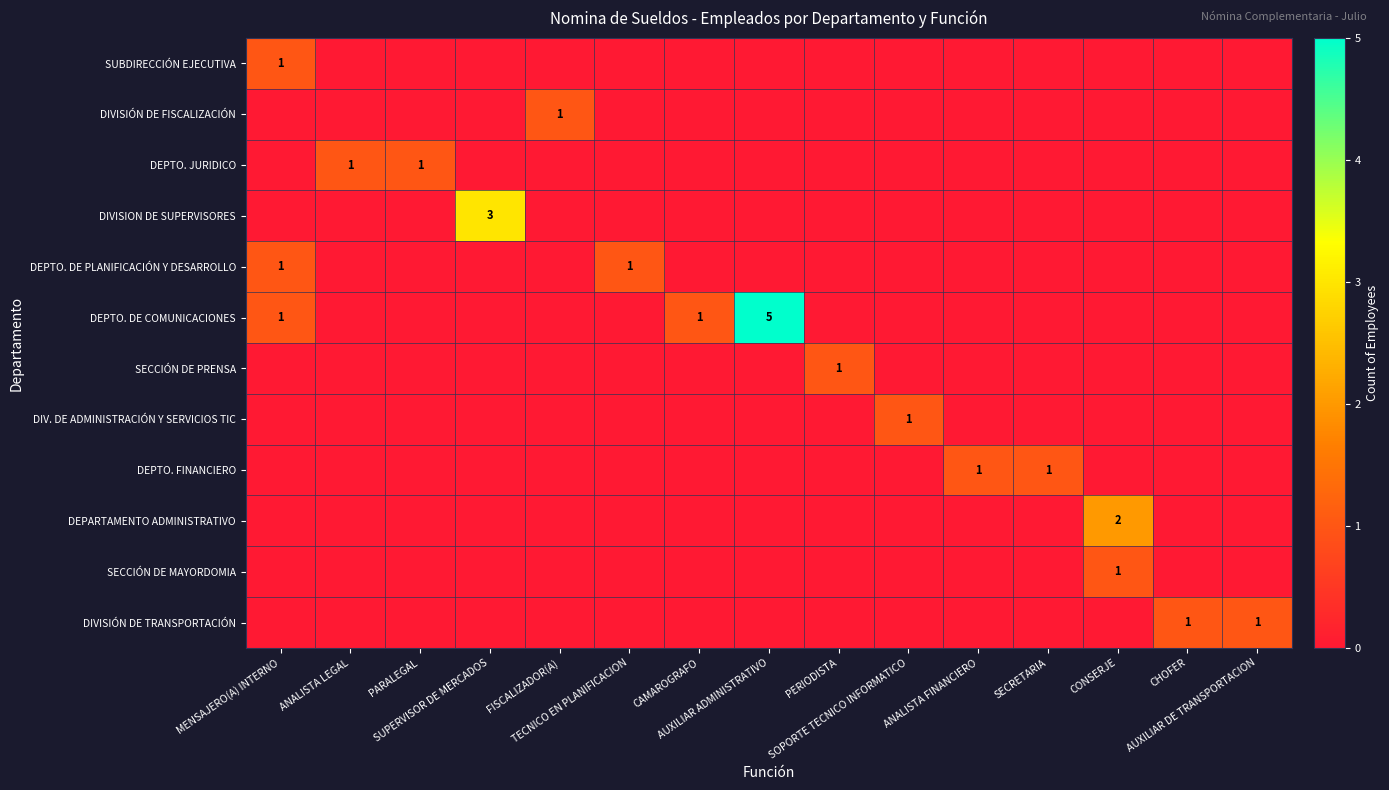

How many values in the SUBDIRECCIÓN EJECUTIVA series exceed 0?

1